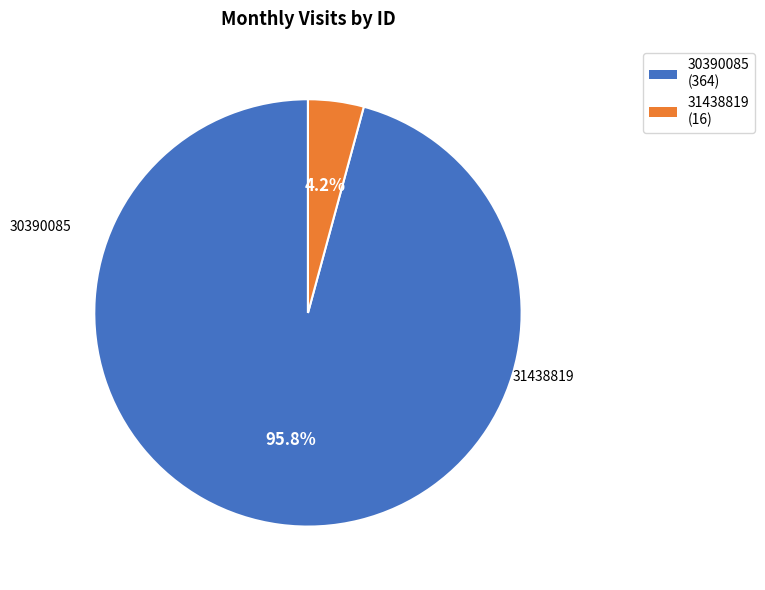

Combined, what portion of the pie is 31438819 and 30390085?

100.0%